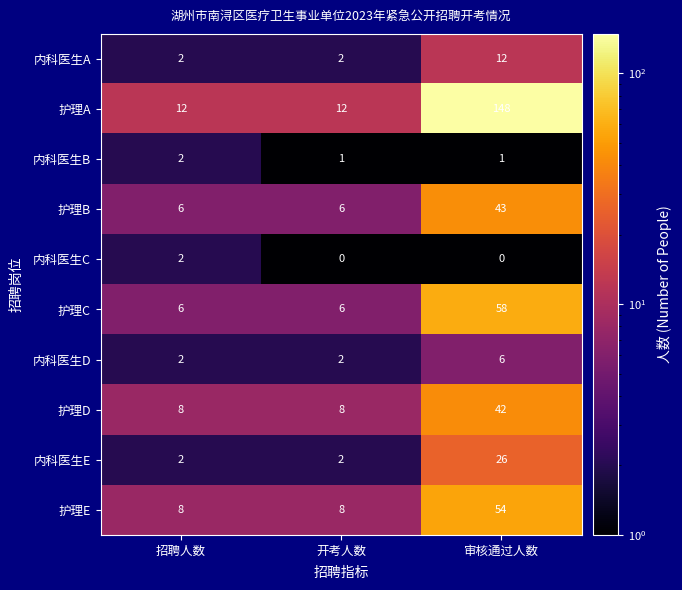

What is the sum of the 内科医生D values at 开考人数 and 招聘人数?

4